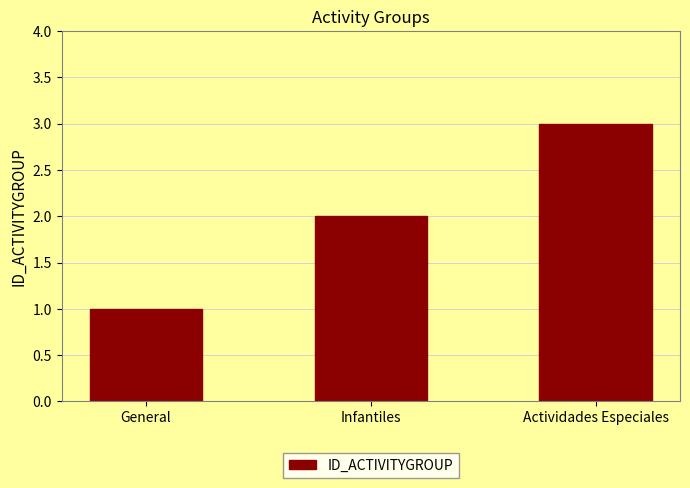

What is the smallest value displayed?

1